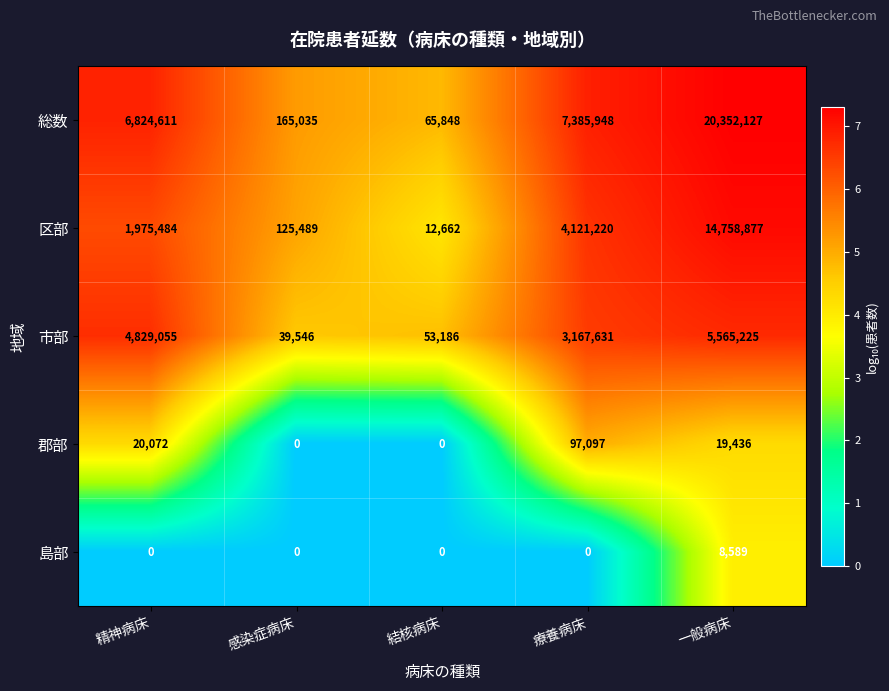

Reading left to right, transcribe all the data shown in this chart.

総数: 6824611	165035	65848	7385948	20352127
区部: 1975484	125489	12662	4121220	14758877
市部: 4829055	39546	53186	3167631	5565225
郡部: 20072	0	0	97097	19436
島部: 0	0	0	0	8589